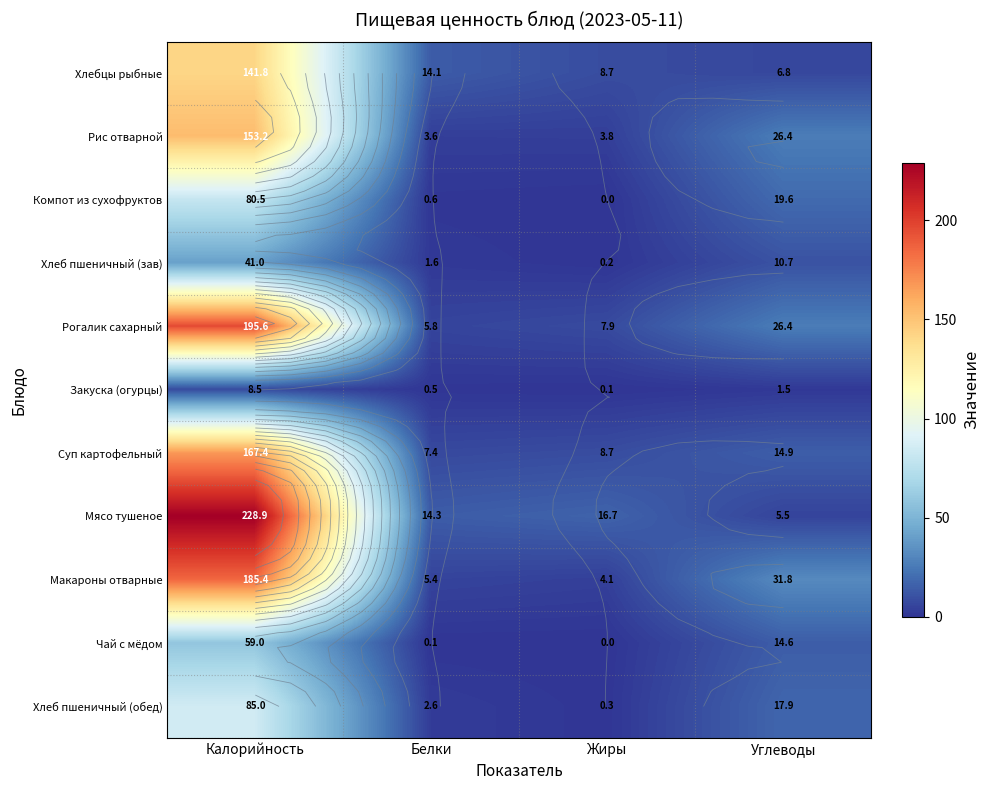

What is the difference between the Рис отварной values at Углеводы and Калорийность?

126.8